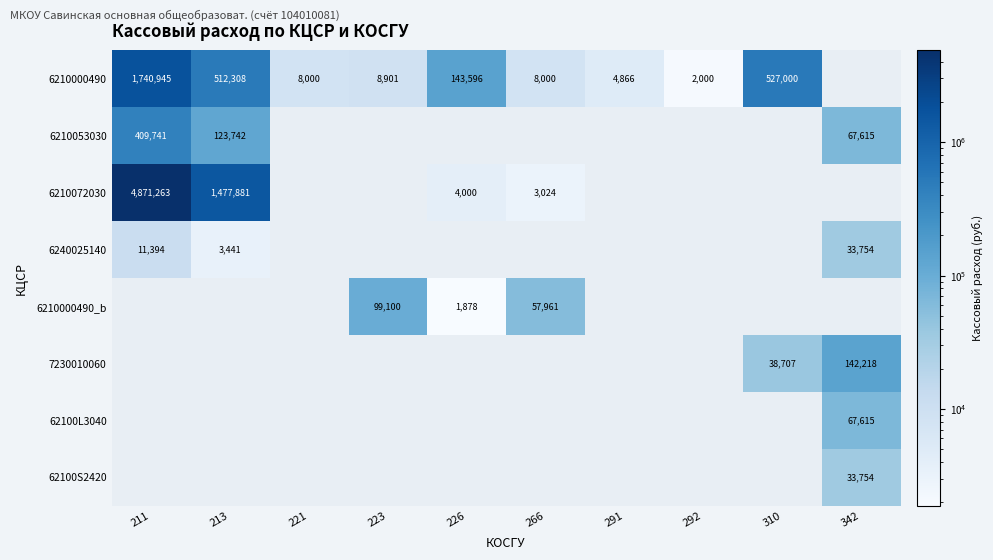

The value of 6240025140 at 226 is 1.7. True or false?

False